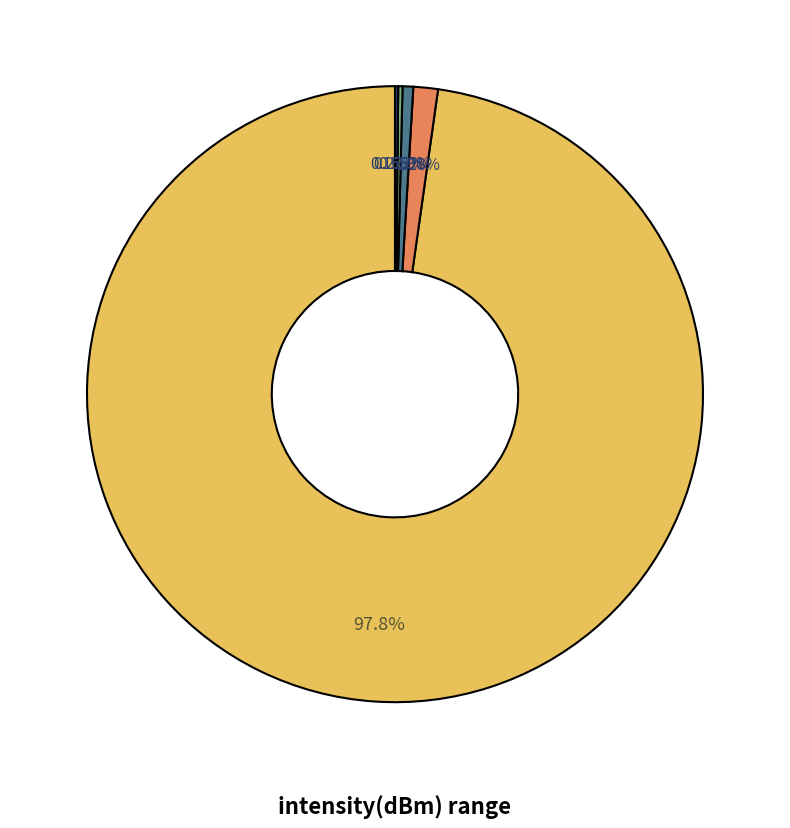

Does any single category account for the majority?

Yes